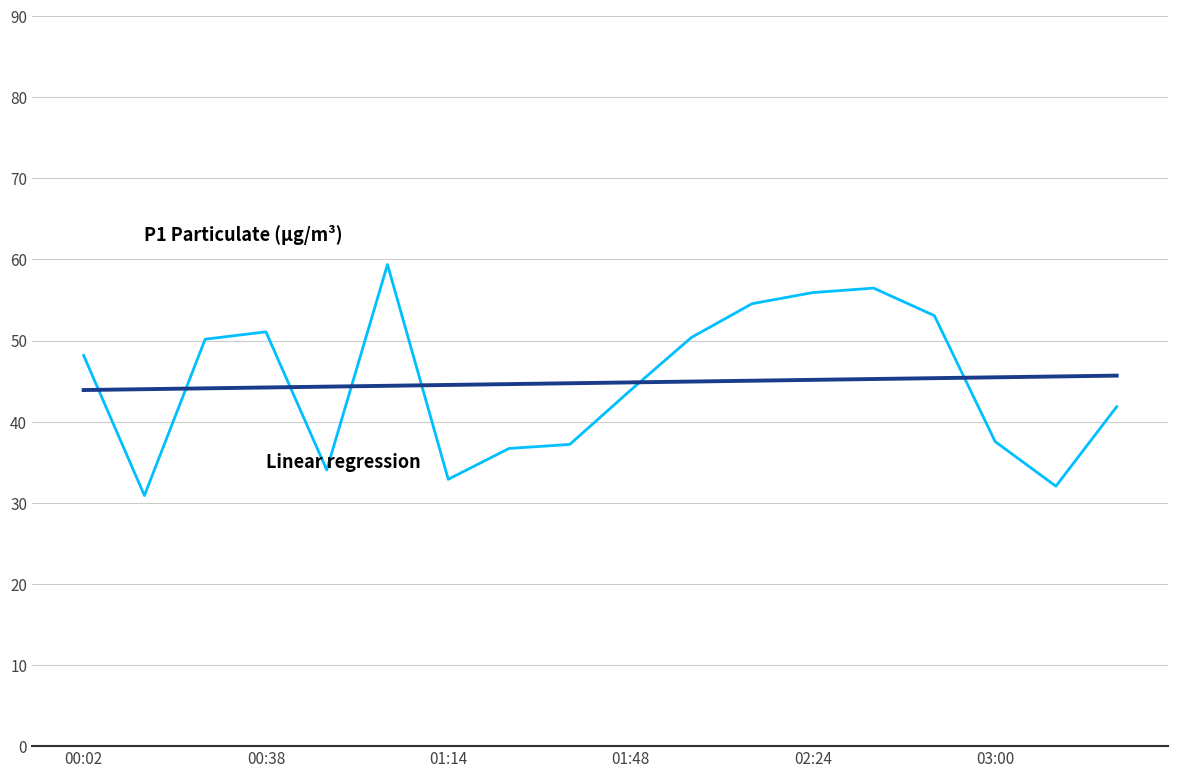

What is the greatest value displayed?

59.4